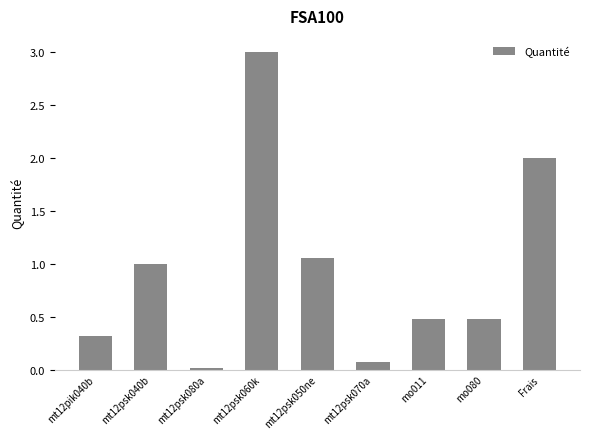

What is the change in value from mt12psk040b to mo080?

-0.5